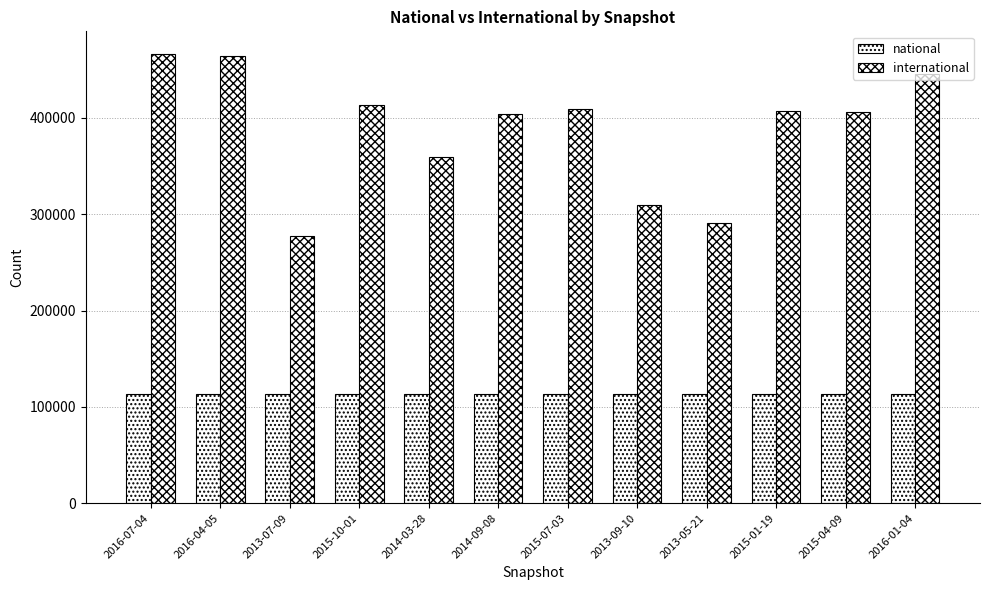

Reading left to right, extract all data points from this chart.

national: 113761	113761	113743	113761	113761	113761	113745	113745	113040	113761	113761	113761
international: 466373	464599	277517	413422	359037	404197	409257	309138	291152	406687	405842	445739